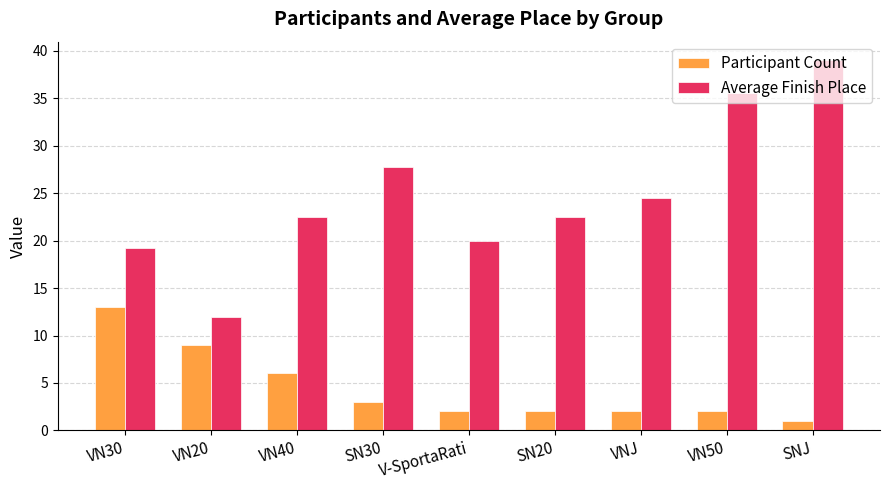

How many groups of bars are there?

9